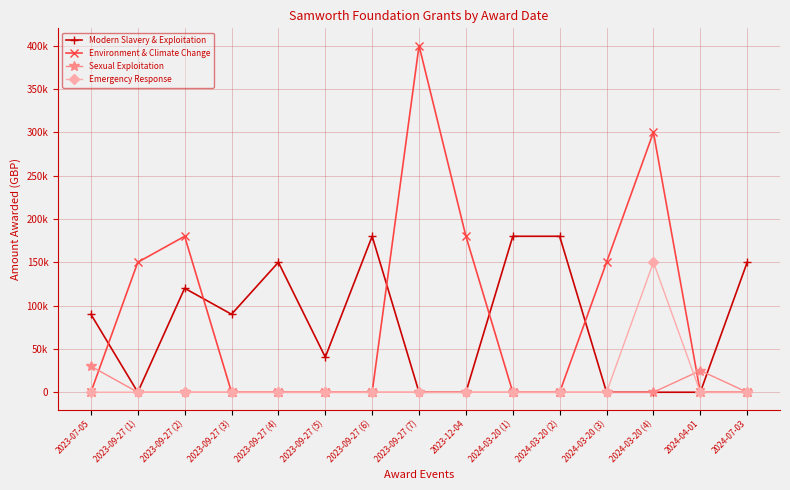

What position from the right is 2023-09-27 (6)?

9